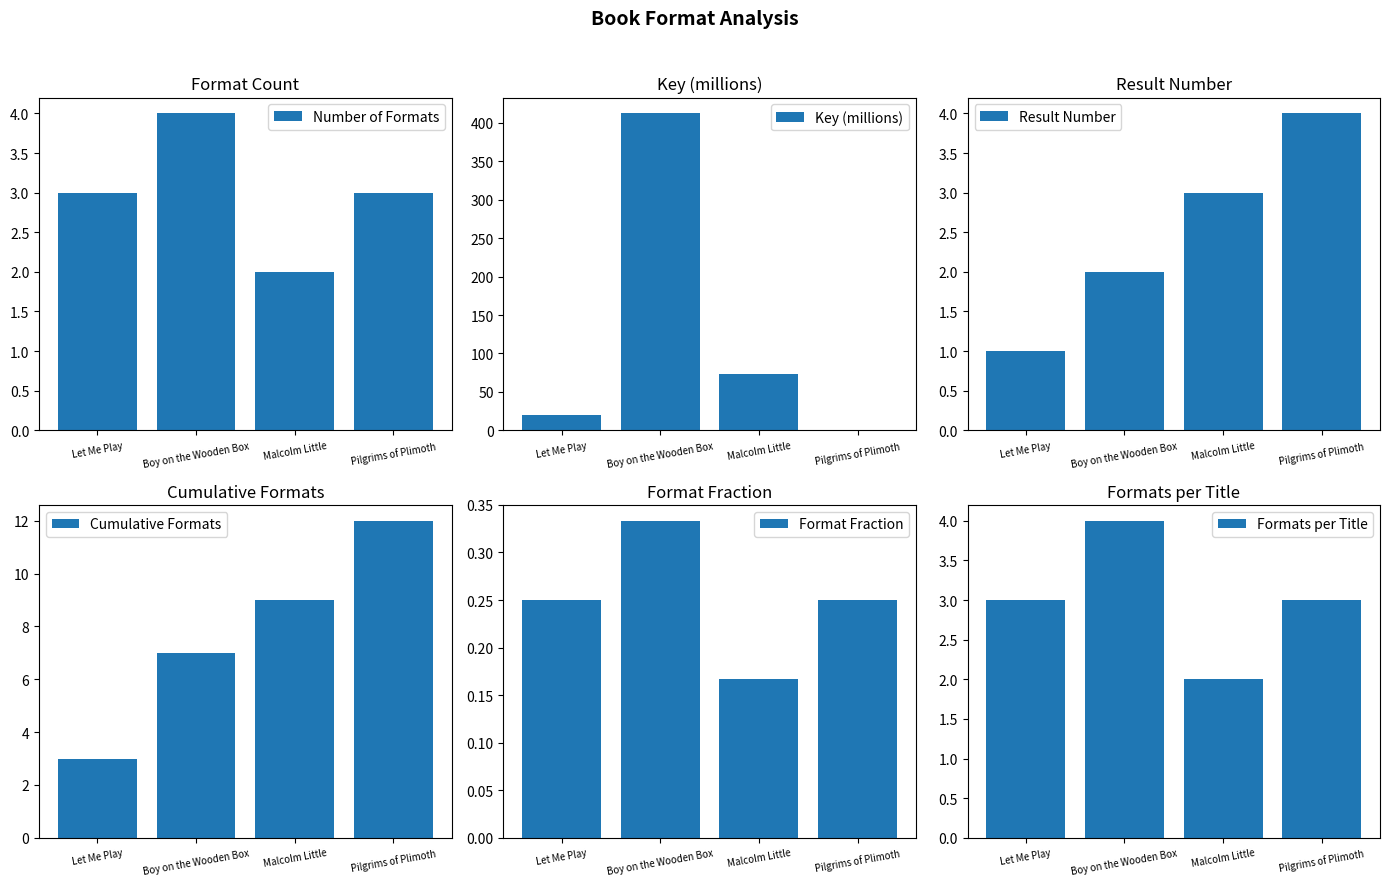

Count the Number of Formats values in the range 3 to 4.

3